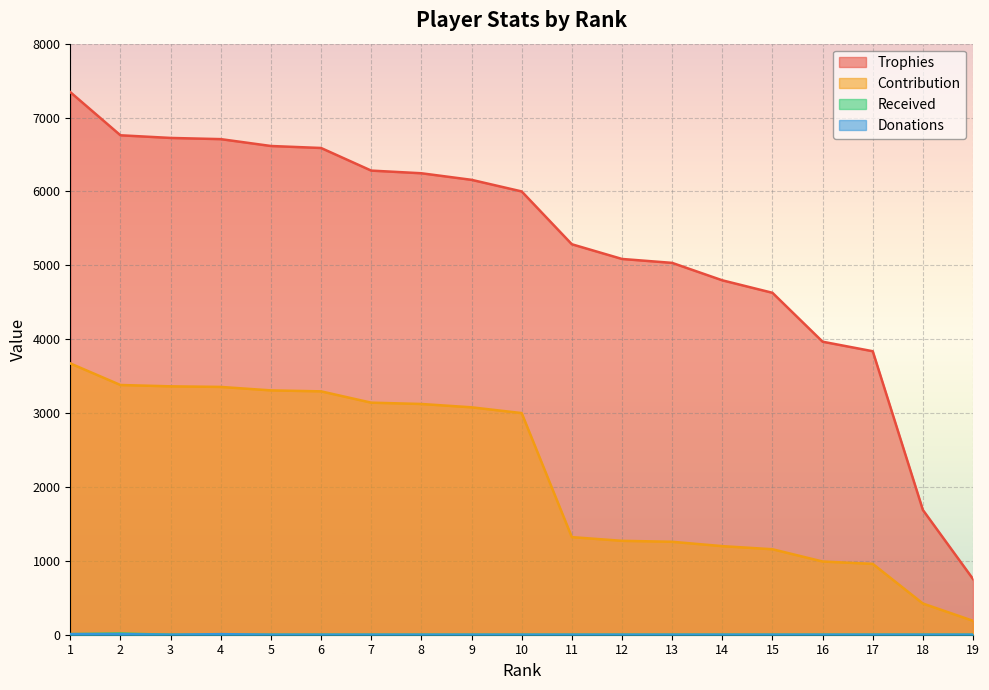

What is the difference between the maximum and minimum values in the Contribution series?

3484